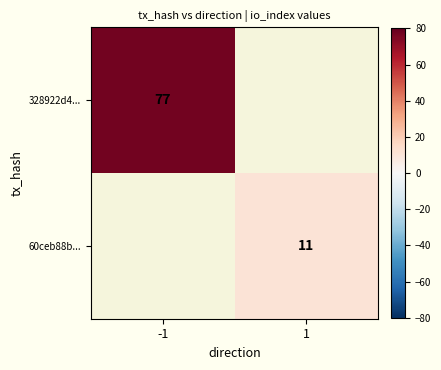

At how many categories does at least one series exceed 34?

1